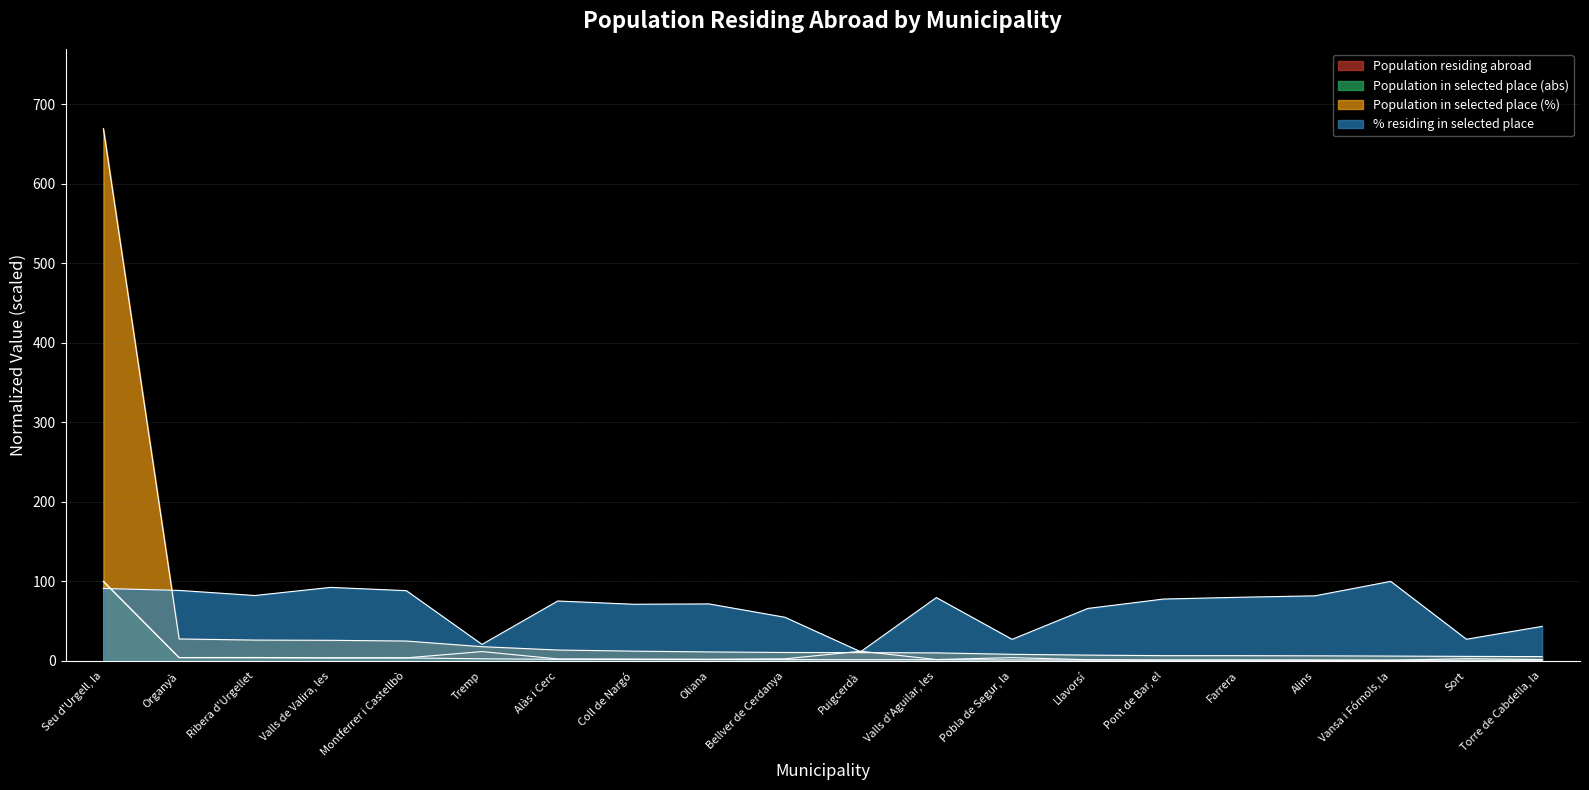

What is the difference between the maximum and minimum values in the Population in selected place (abs) series?

99.2